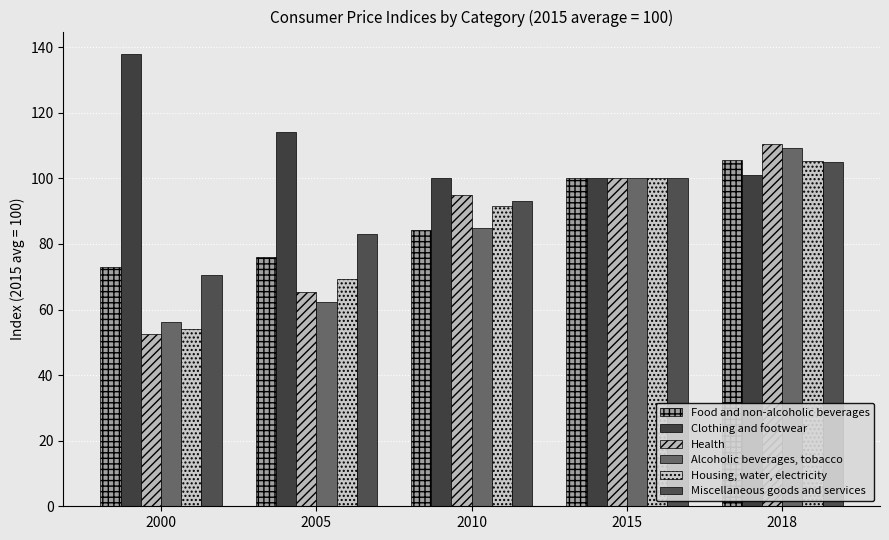

What is the value of the Clothing and footwear bar at the 2nd from the left?

114.2